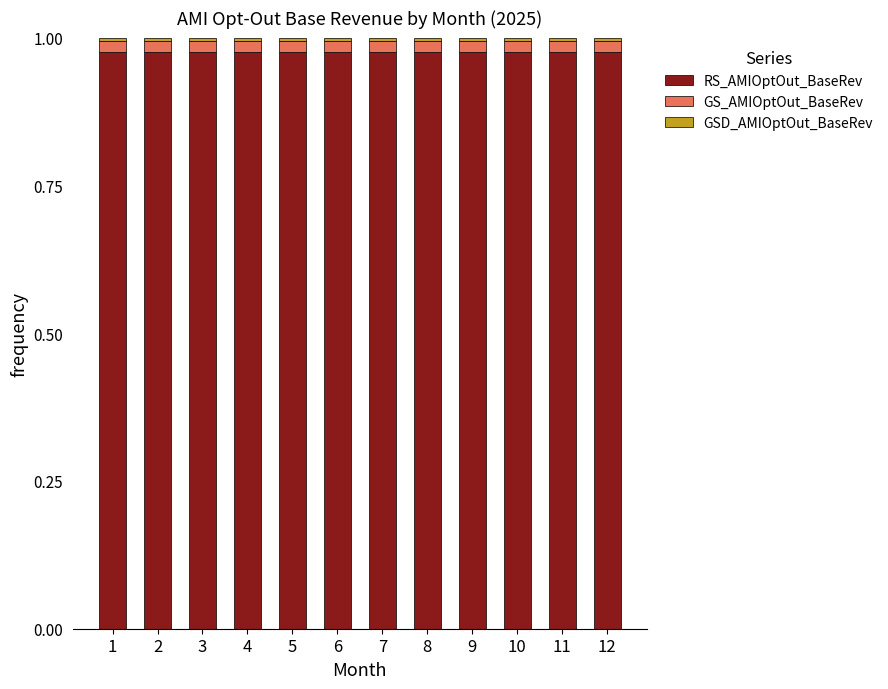

True or false: GS_AMIOptOut_BaseRev has a value of 0.0 at 3.

False